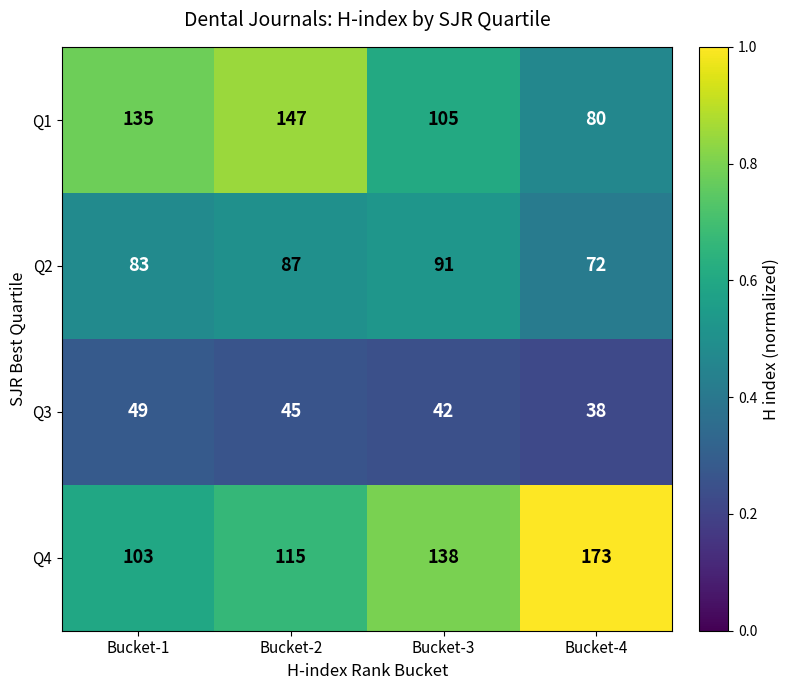

Which series has the widest spread of values?

Q4